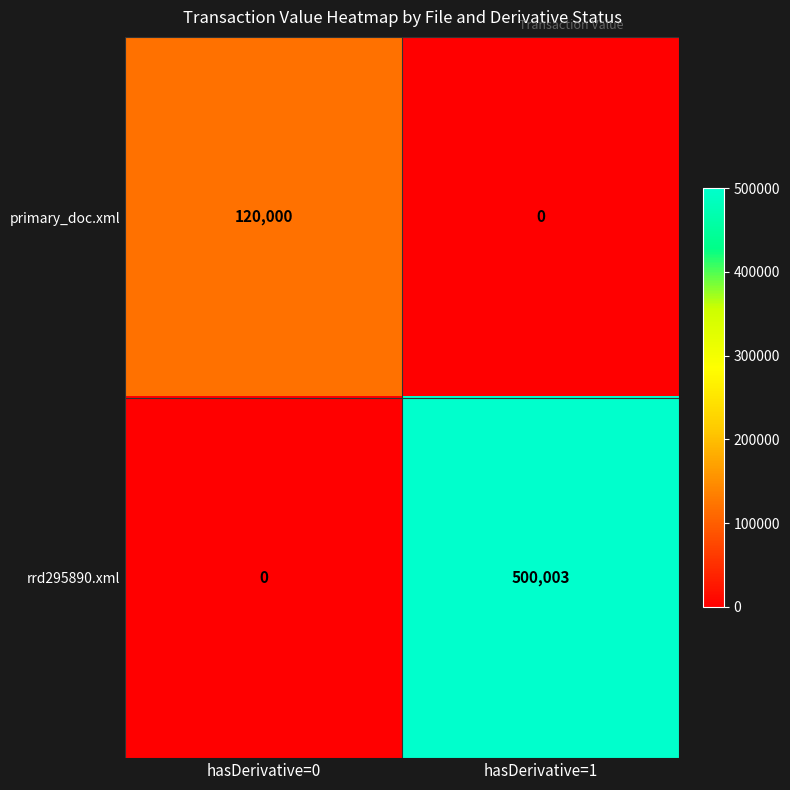

What is the average value of the primary_doc.xml series?

60000